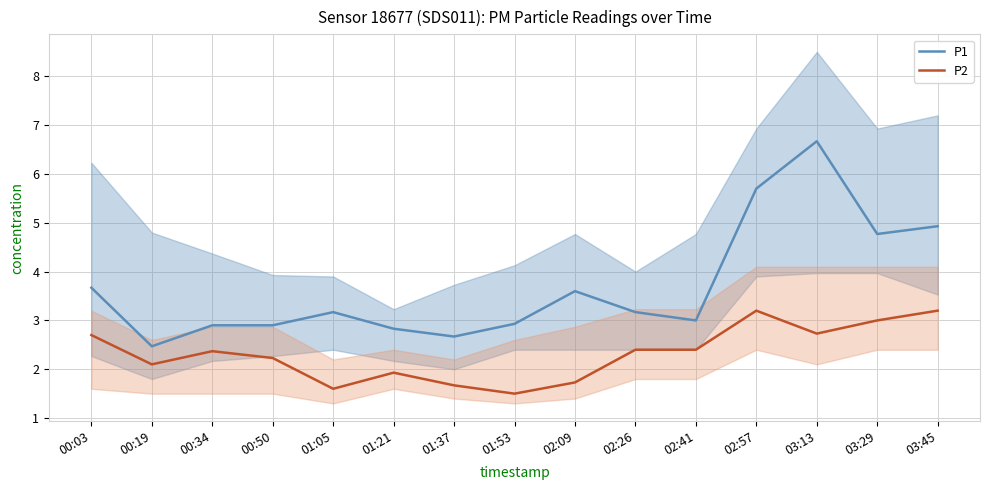

Count the number of categories in the chart.

15